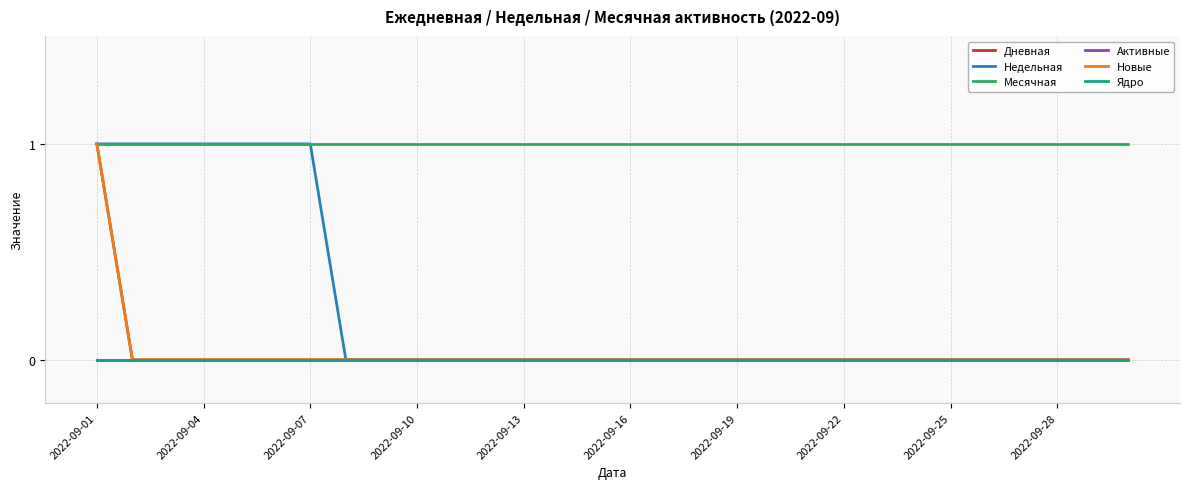

What is the difference between the maximum and second lowest values in the Недельная series?

1